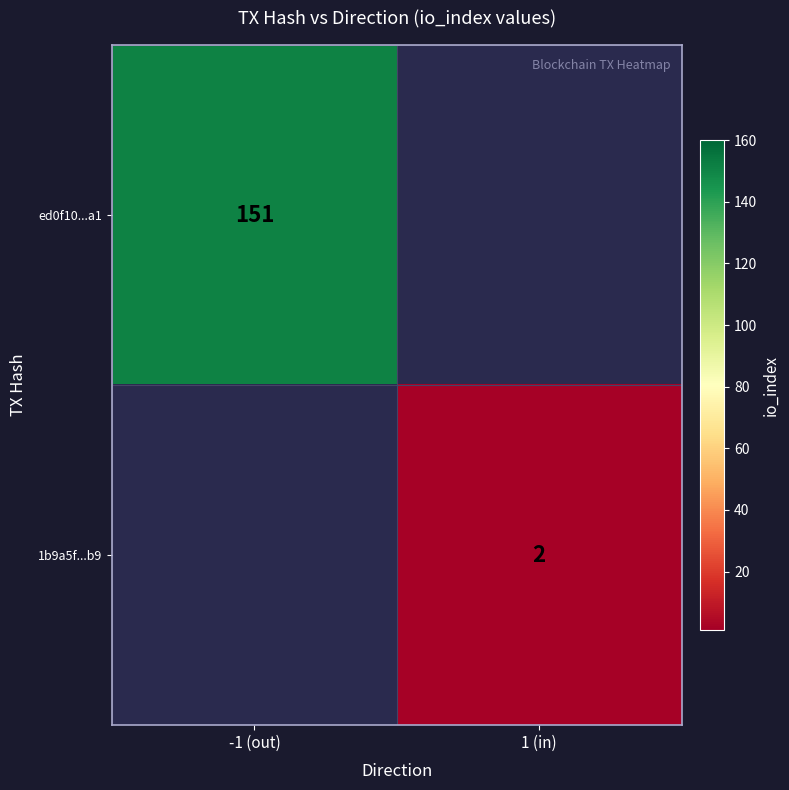

Count the number of categories in the chart.

2